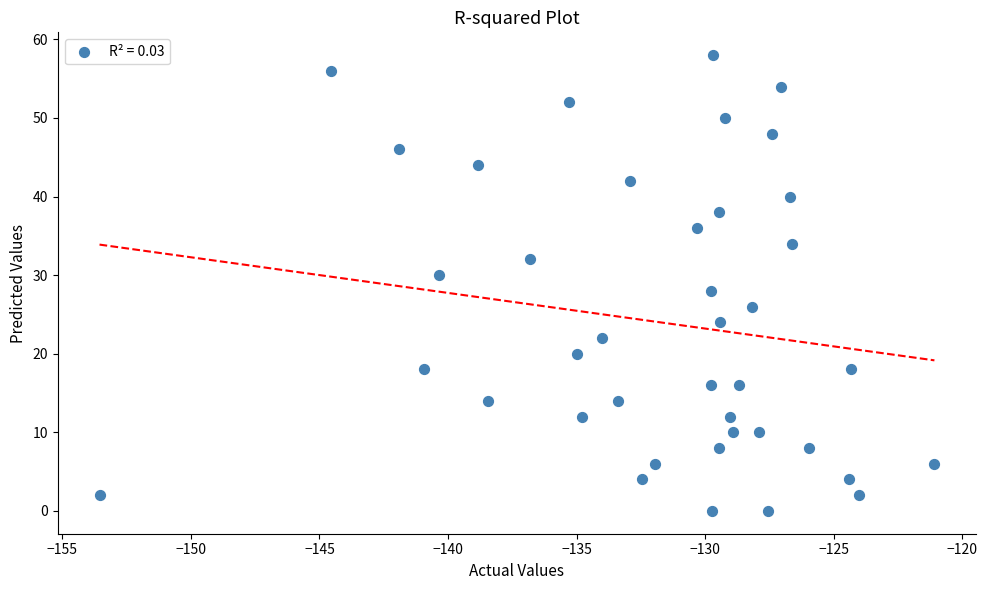

What is the range of Y values (max minus min)?

58